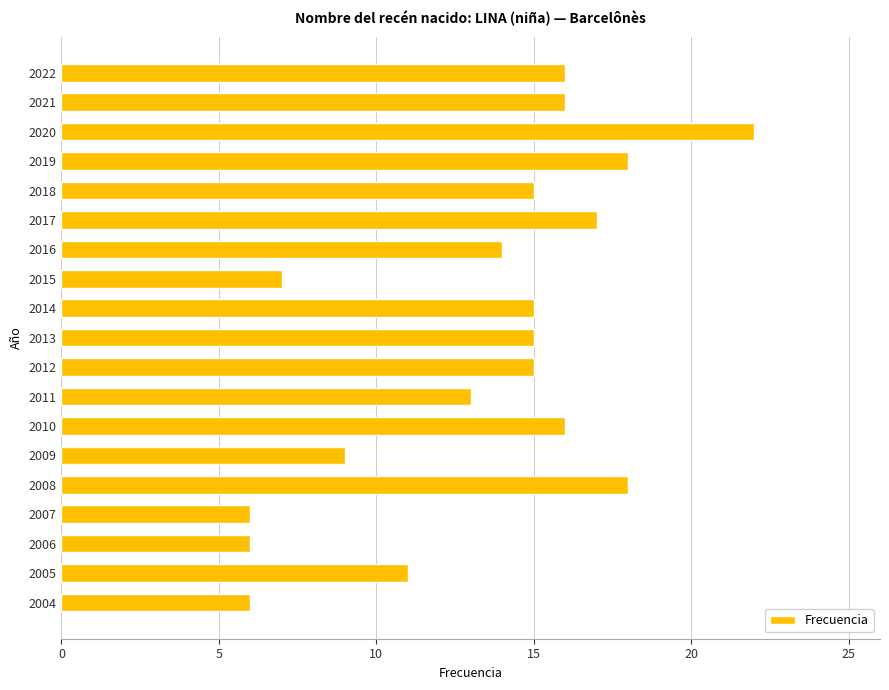

Is it true that the value at 2012 is 27?

False